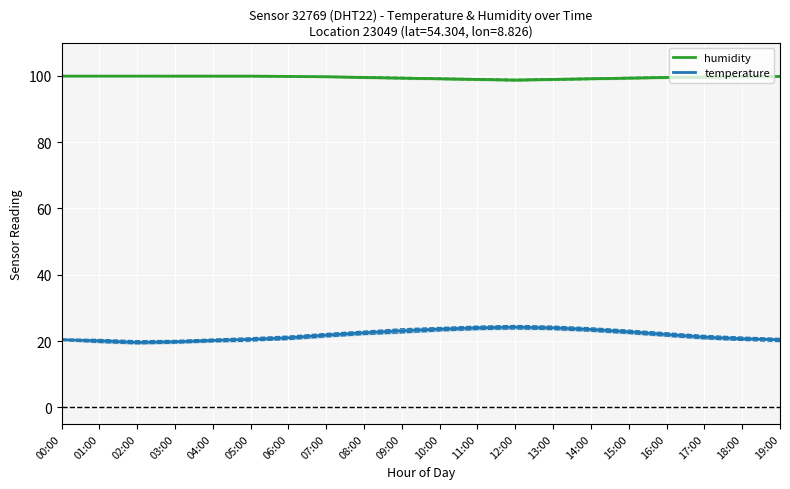

True or false: temperature and humidity cross at least once.

False